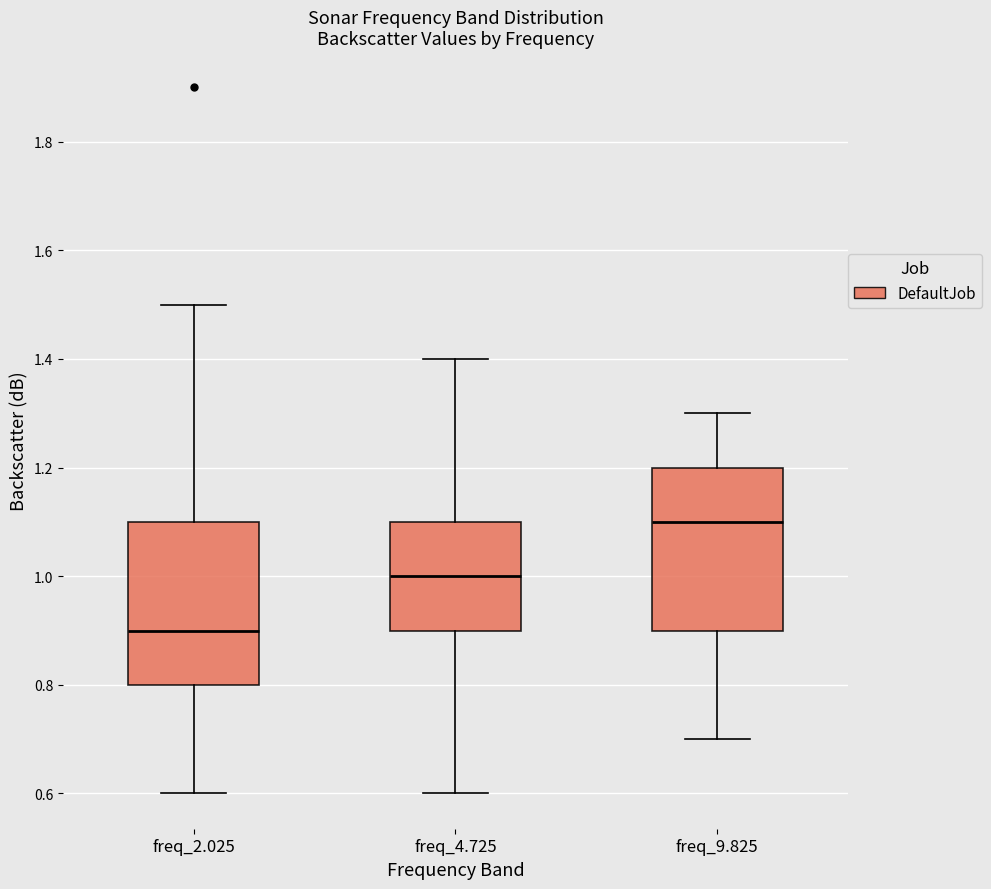

Which box's median line is the highest?

freq_9.825